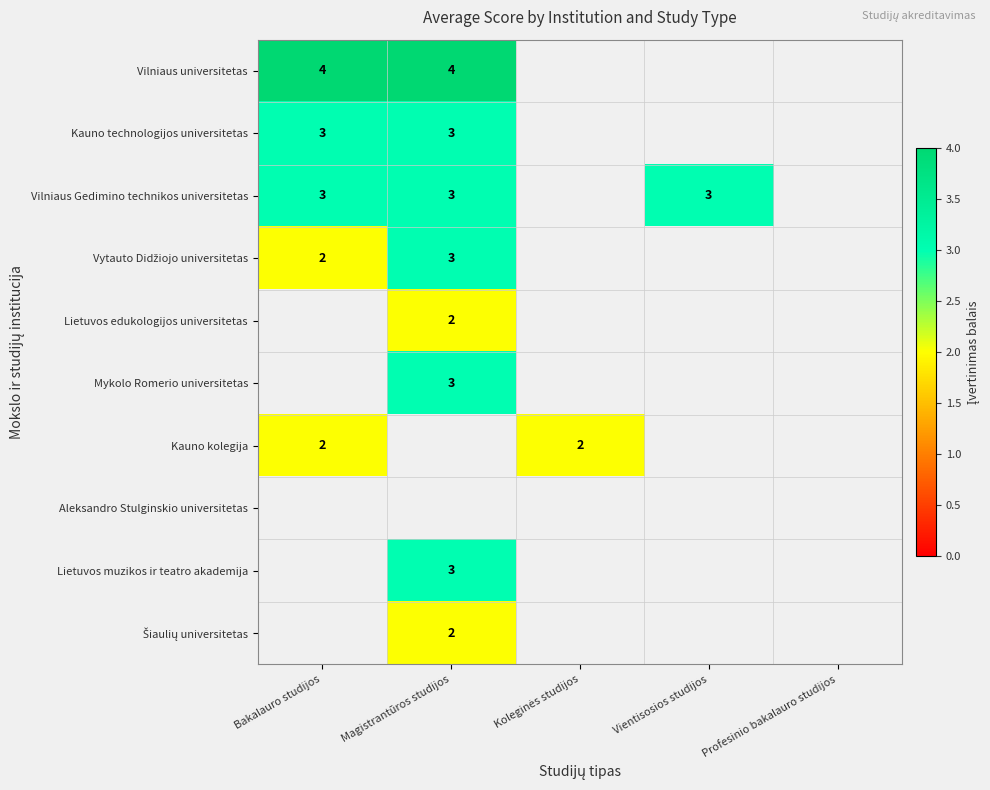

Is the value of Vilniaus universitetas at Bakalauro studijos greater than the value of Lietuvos muzikos ir teatro akademija at Magistrantūros studijos?

Yes